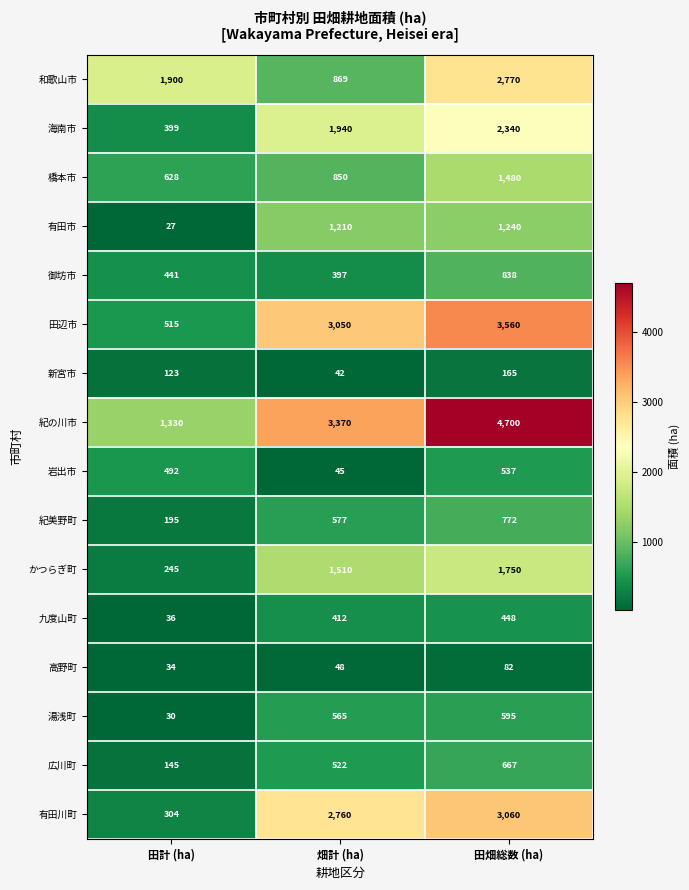

Count the 新宮市 values in the range 42 to 165.

3